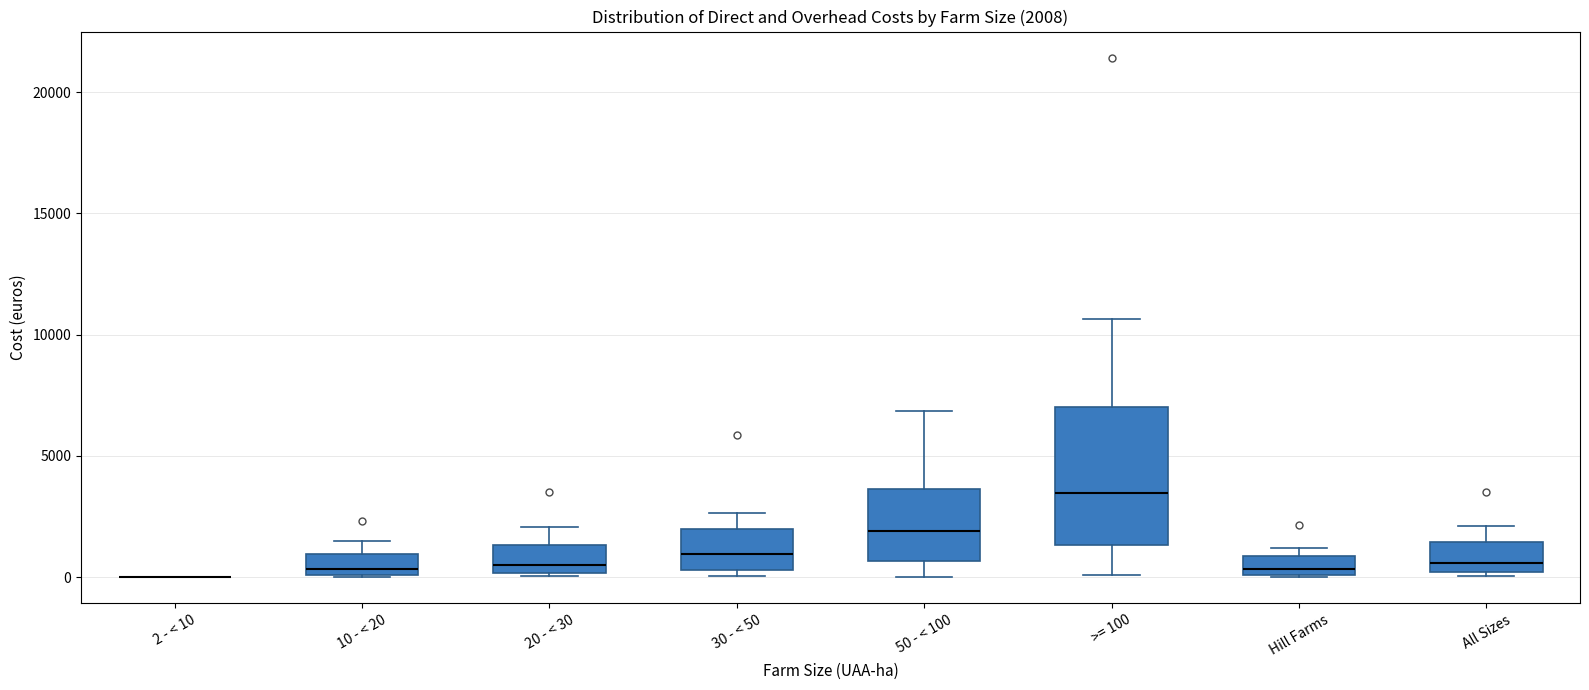

Comparing the boxes themselves (not the whiskers), which one is the tallest?

>= 100